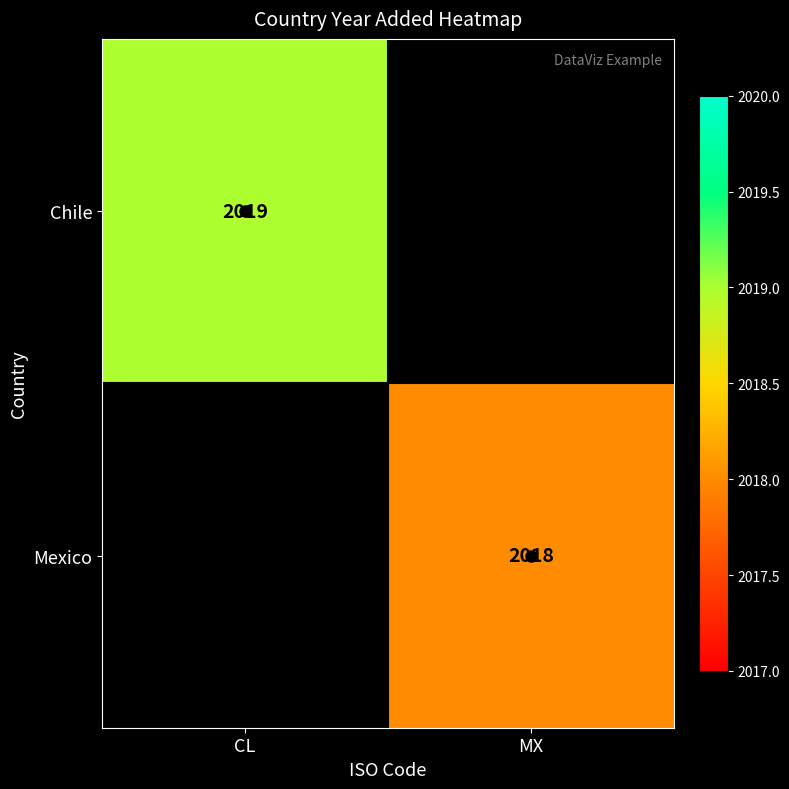

What value does the Chile series have at CL?

2019.0